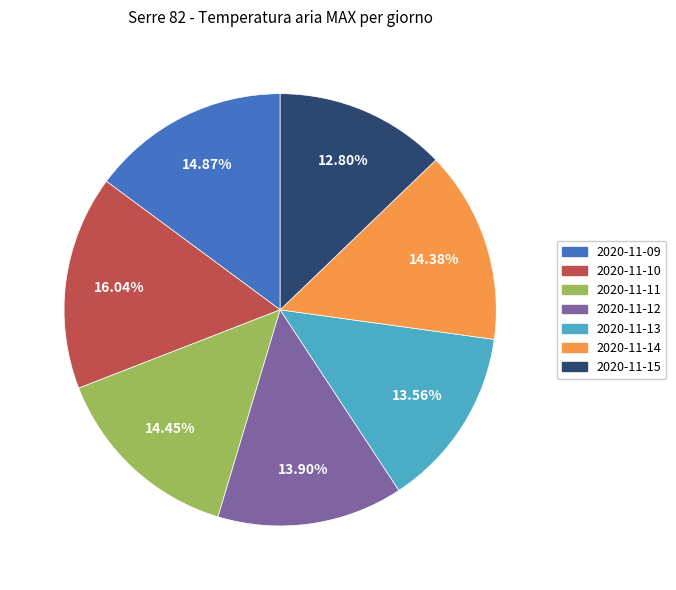

Which slice is the largest?

2020-11-10